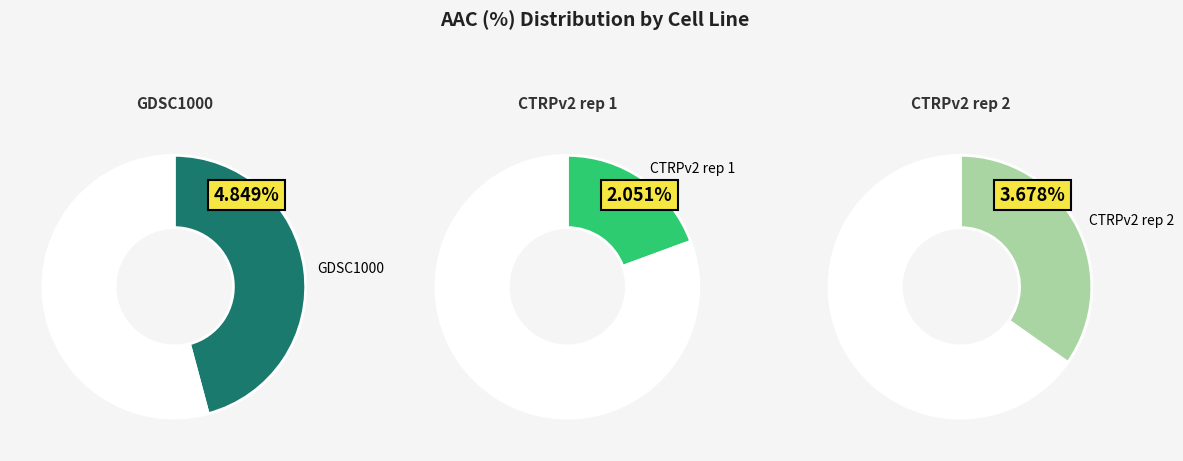

To the nearest percent, what is the average slice percentage?

33%